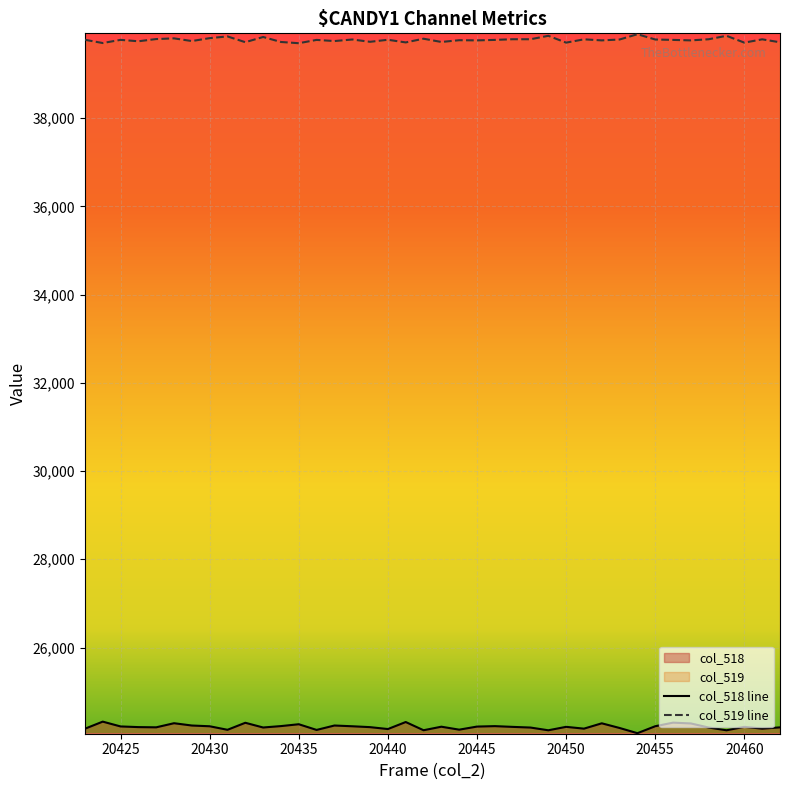

How many data points in col_519 are above 39772?

19